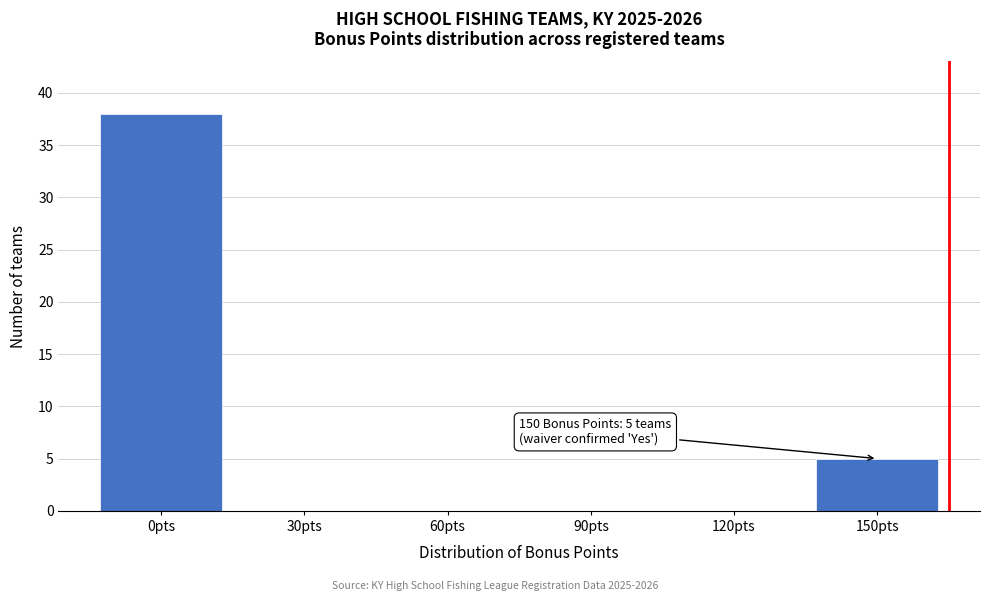

Reading left to right, what are all the values shown in this chart?

0pts=38	30pts=0	60pts=0	90pts=0	120pts=0	150pts=5